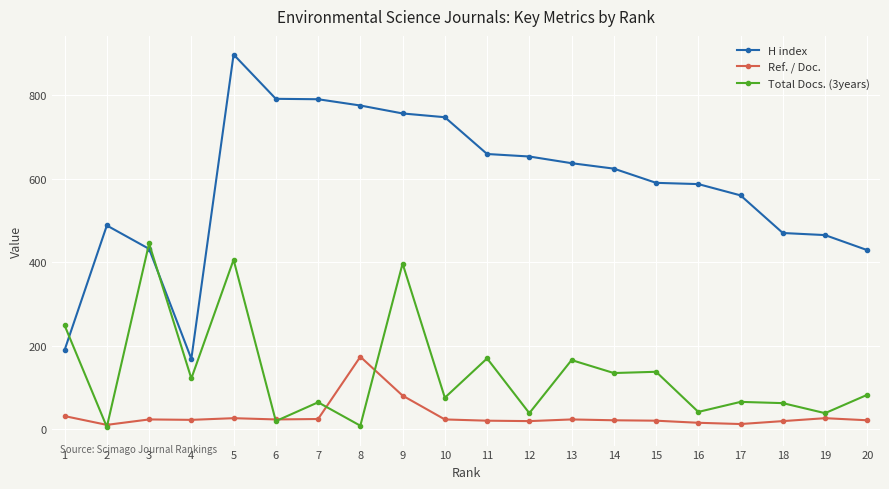

The value of Ref. / Doc. at 3 is 24. True or false?

True